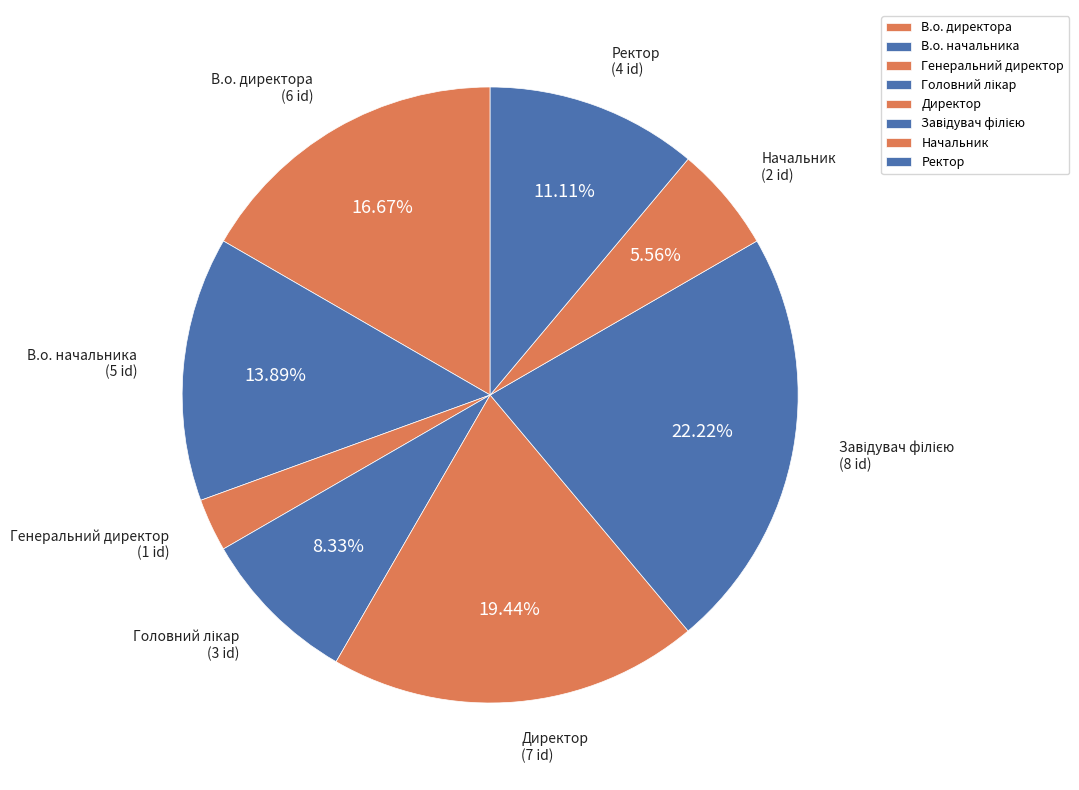

Count the number of slices in the pie.

8